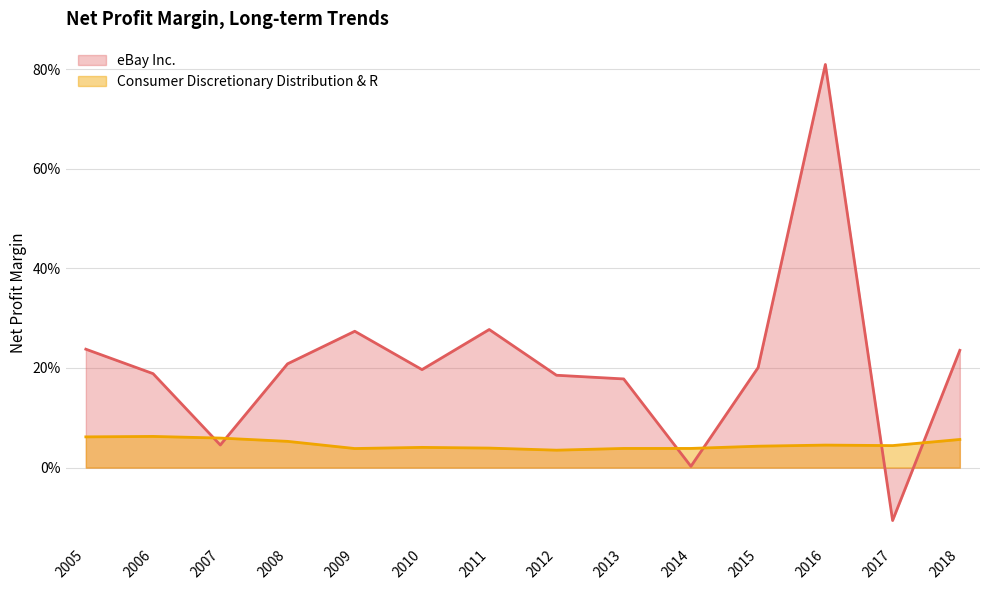

True or false: Consumer Discretionary Distribution & R and eBay Inc. intersect in this chart.

True